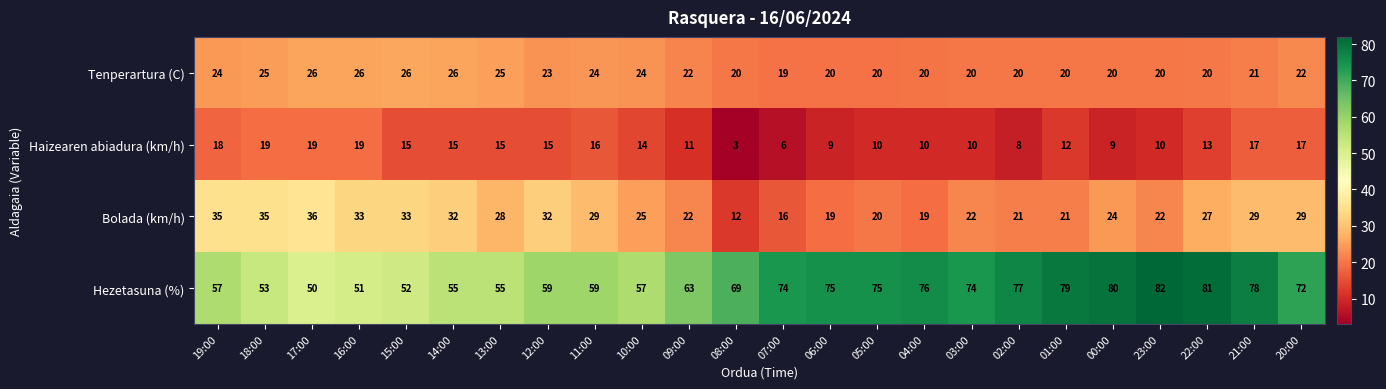

Which label corresponds to the largest value in the chart?

23:00